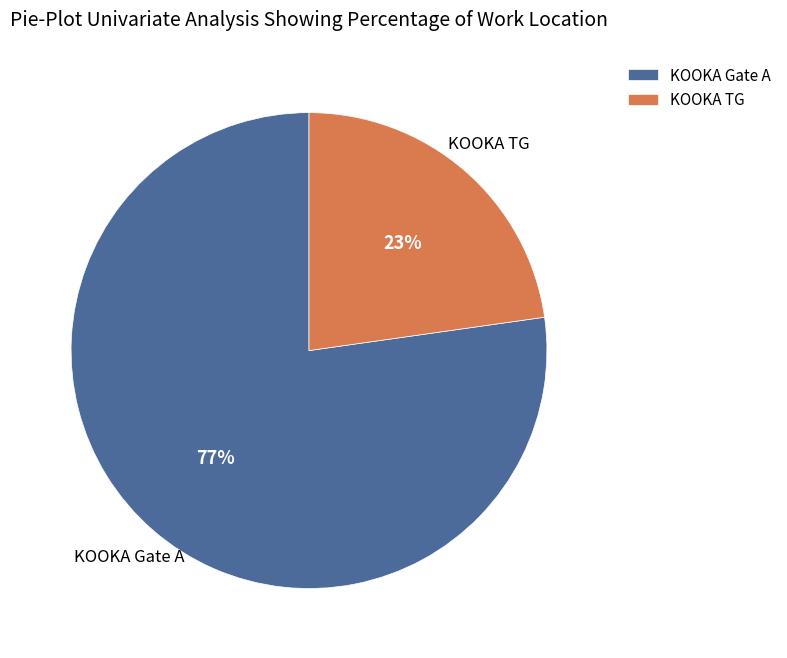

Is the sum of KOOKA TG and KOOKA Gate A greater than half?

Yes